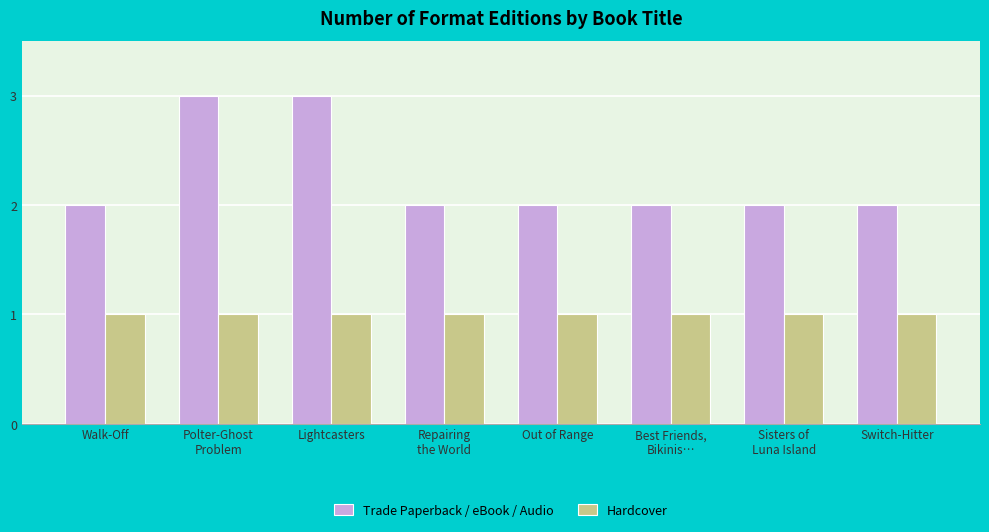

Reading left to right, what are all the values shown in this chart?

Trade Paperback / eBook / Audio: Walk-Off=2	Polter-Ghost
Problem=3	Lightcasters=3	Repairing
the World=2	Out of Range=2	Best Friends,
Bikinis…=2	Sisters of
Luna Island=2	Switch-Hitter=2
Hardcover: Walk-Off=1	Polter-Ghost
Problem=1	Lightcasters=1	Repairing
the World=1	Out of Range=1	Best Friends,
Bikinis…=1	Sisters of
Luna Island=1	Switch-Hitter=1